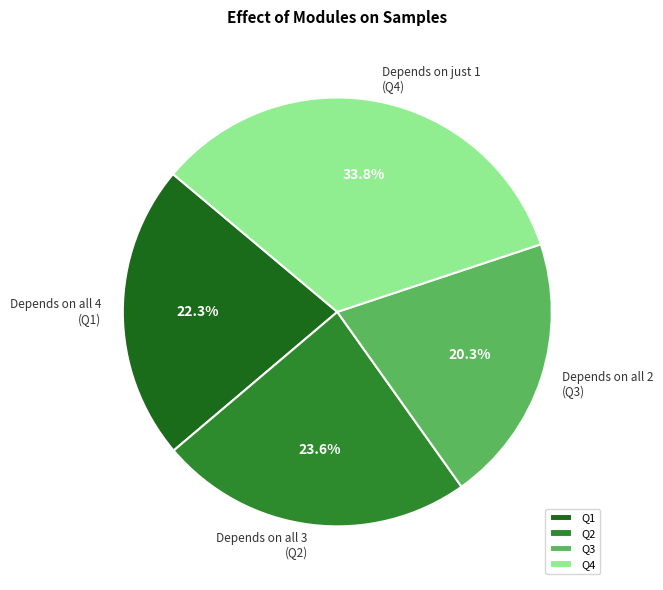

Does Q1 represent more than half of the total?

No